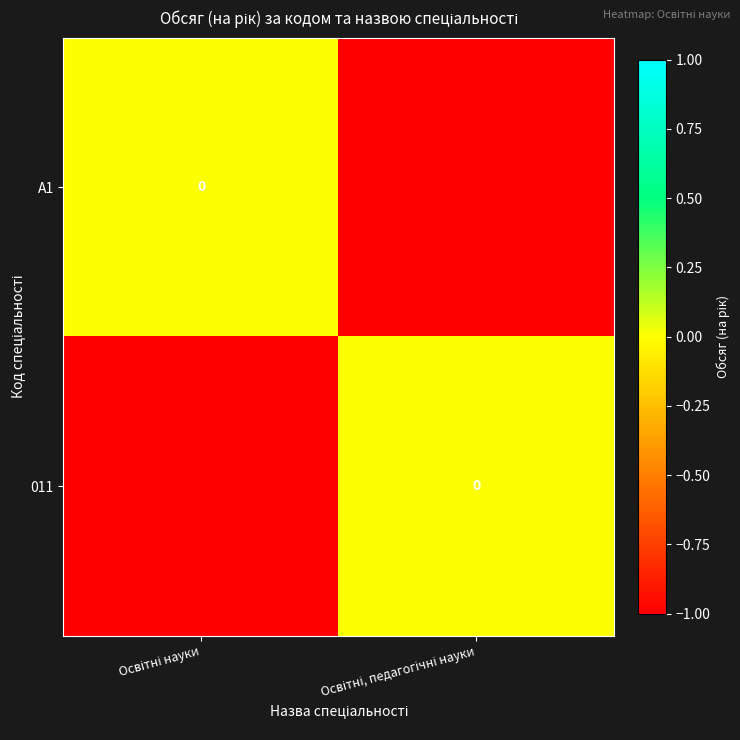

What is the difference between the maximum and minimum values in the A1 series?

1